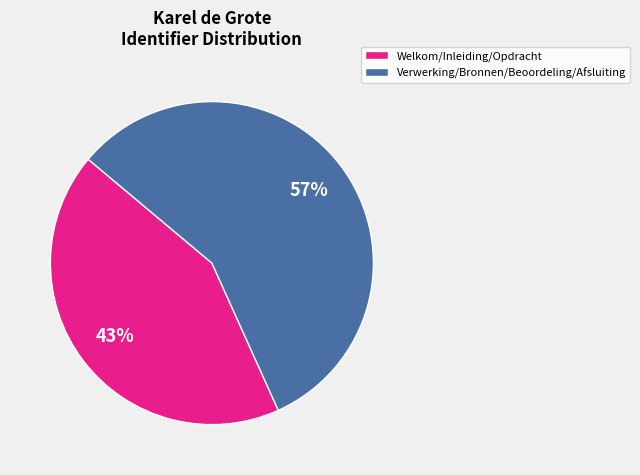

Rank the categories by value from highest to lowest.

Verwerking/Bronnen/Beoordeling/Afsluiting, Welkom/Inleiding/Opdracht